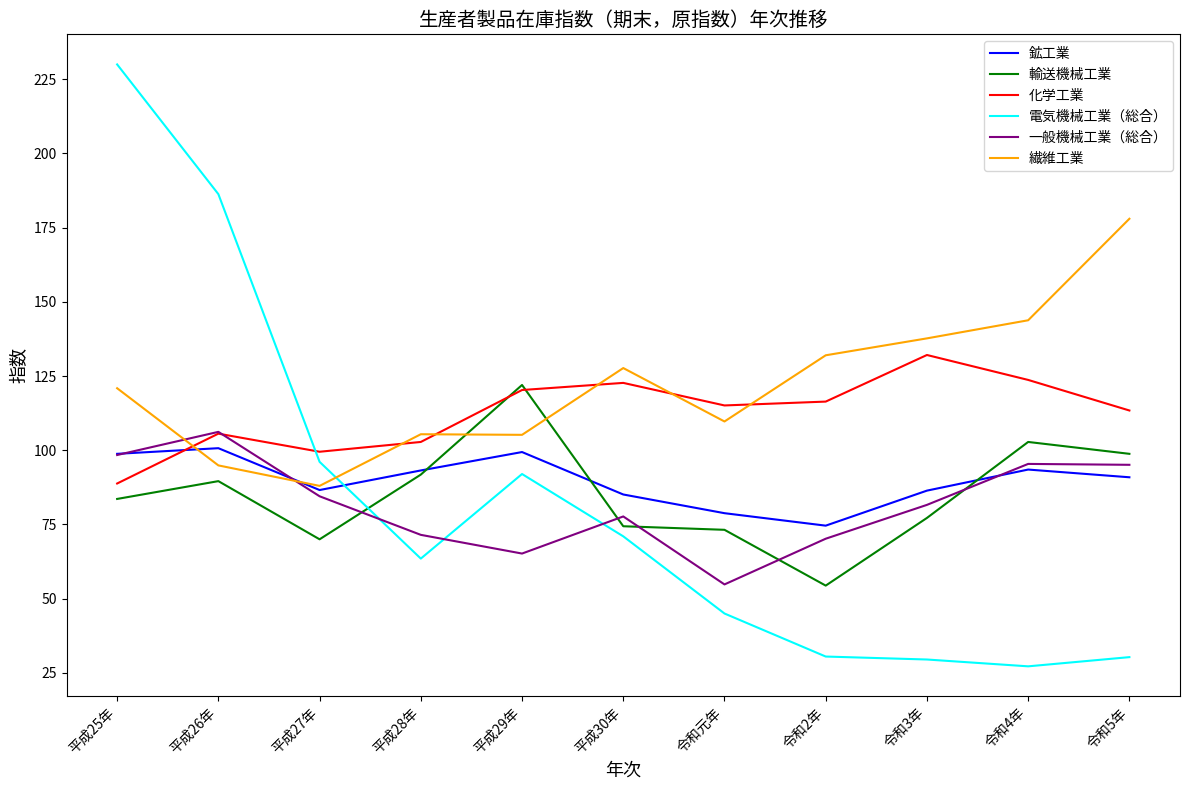

At which label does 輸送機械工業 first exceed 83?

平成25年